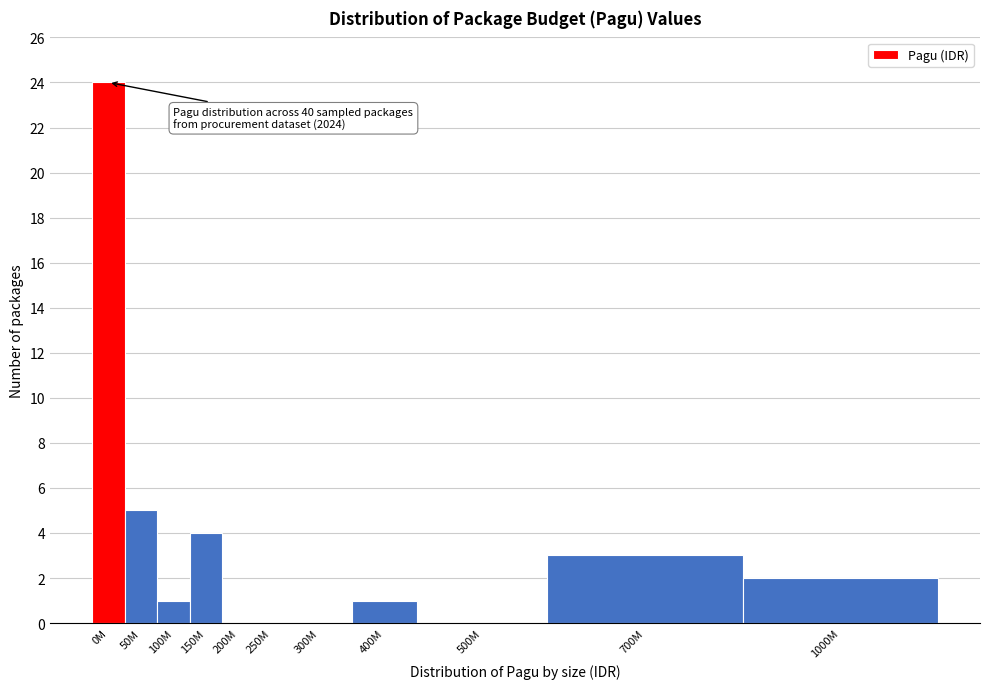

Reading left to right, transcribe all the data shown in this chart.

0M=24	50M=5	100M=1	150M=4	200M=0	250M=0	300M=0	400M=1	500M=0	700M=3	1000M=2